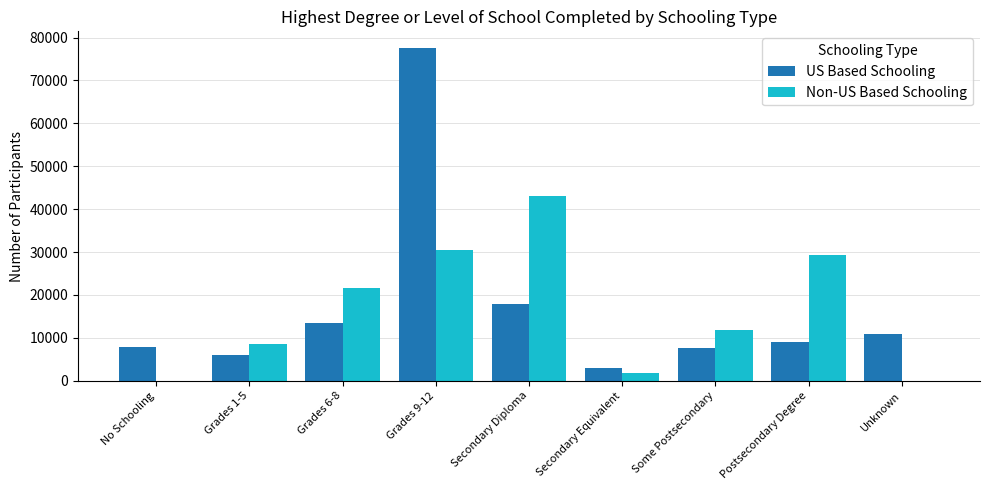

The Non-US Based Schooling series shows 17853 at Some Postsecondary. True or false?

False